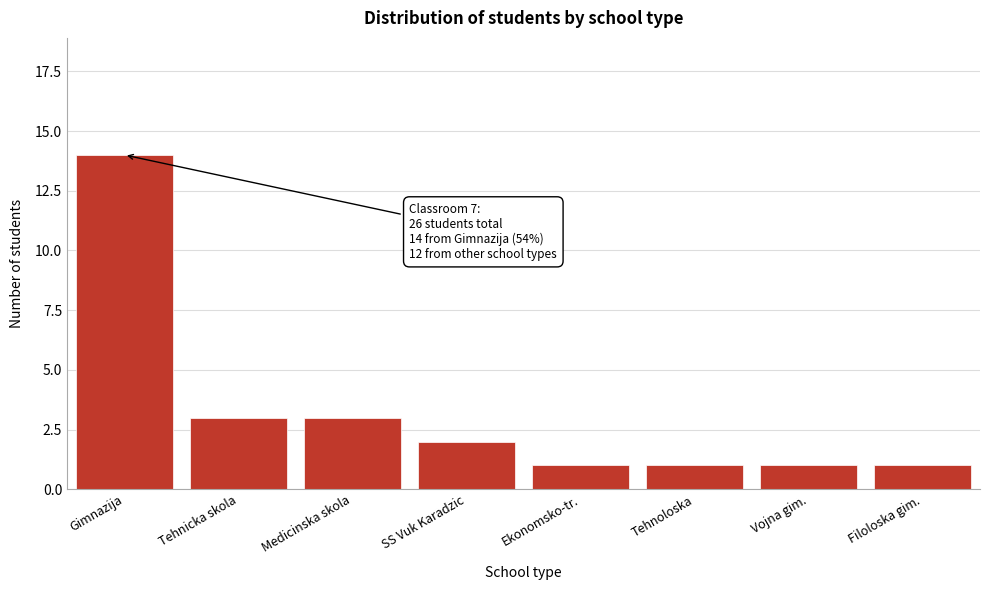

Reading left to right, list all the values displayed in this chart.

Gimnazija=14	Tehnicka skola=3	Medicinska skola=3	SS Vuk Karadzic=2	Ekonomsko-tr.=1	Tehnoloska=1	Vojna gim.=1	Filoloska gim.=1